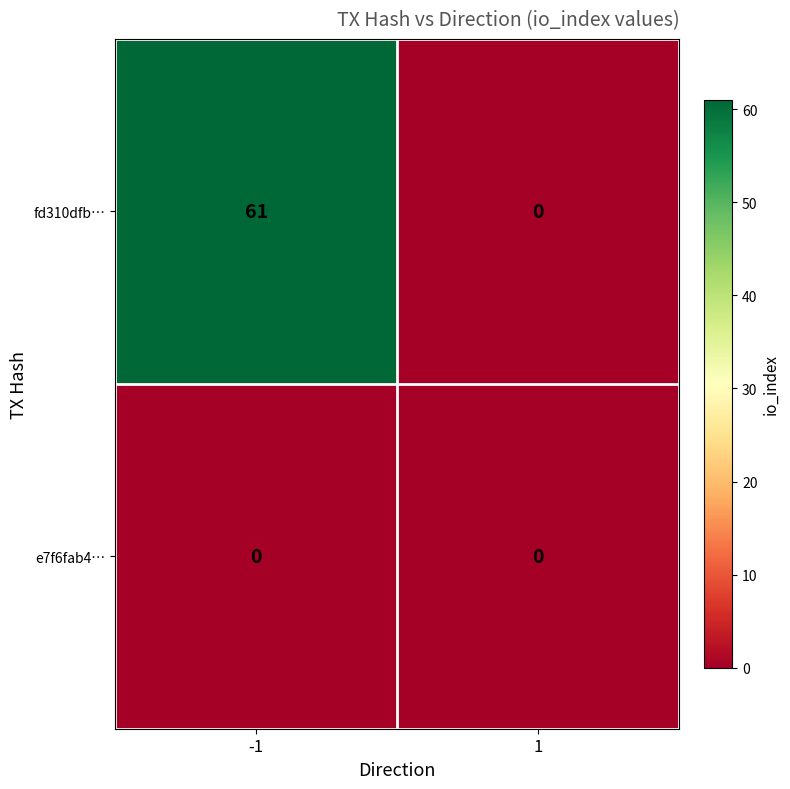

True or false: fd310dfb… has a value of 19 at -1.

False